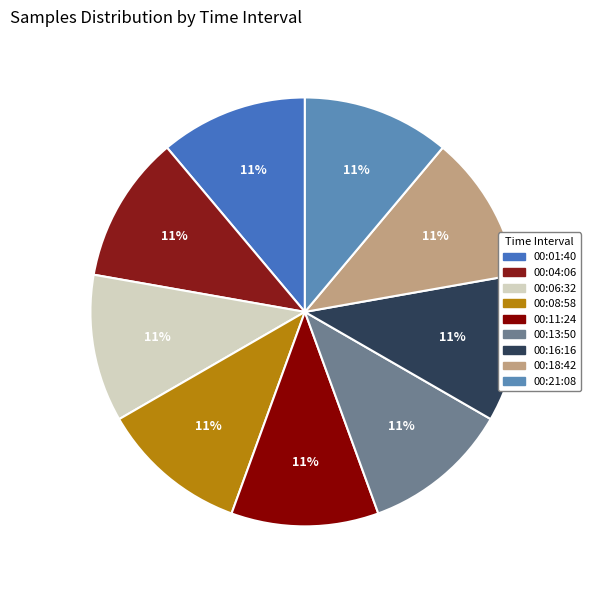

Does 00:21:08 account for over 50% of the chart?

No